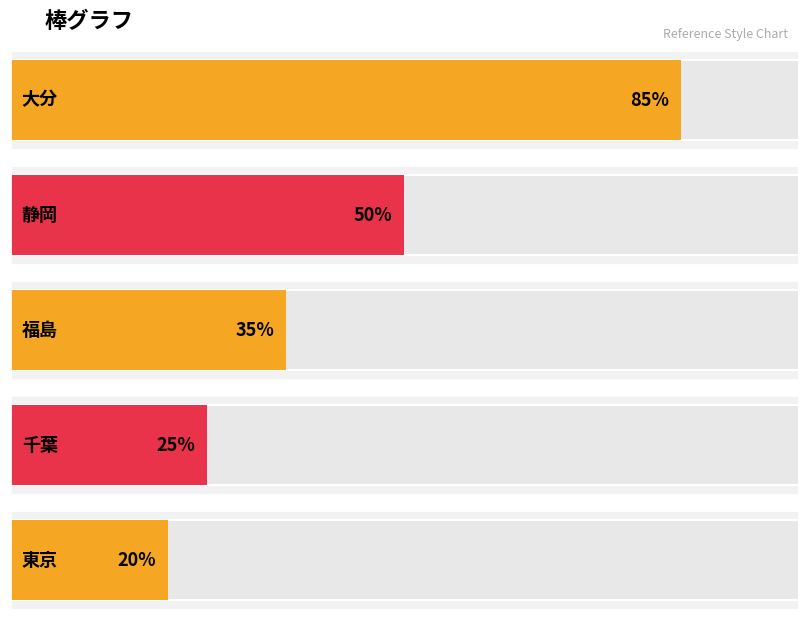

What is the ratio of the value at 大分 to the value at 千葉?

3.4